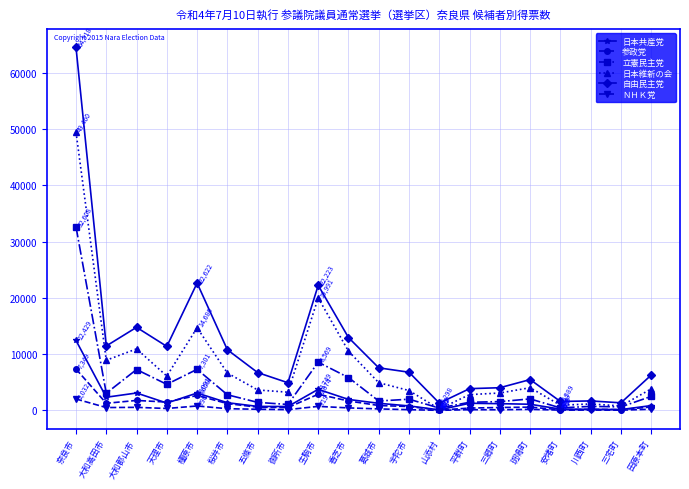

Which series has the largest total across all categories?

自由民主党